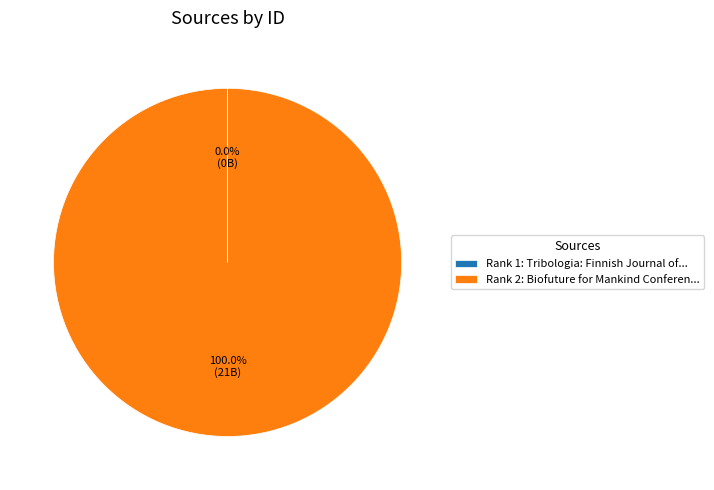

Which category has the biggest portion of the pie?

Rank 2: Biofuture for Mankind Conferen...